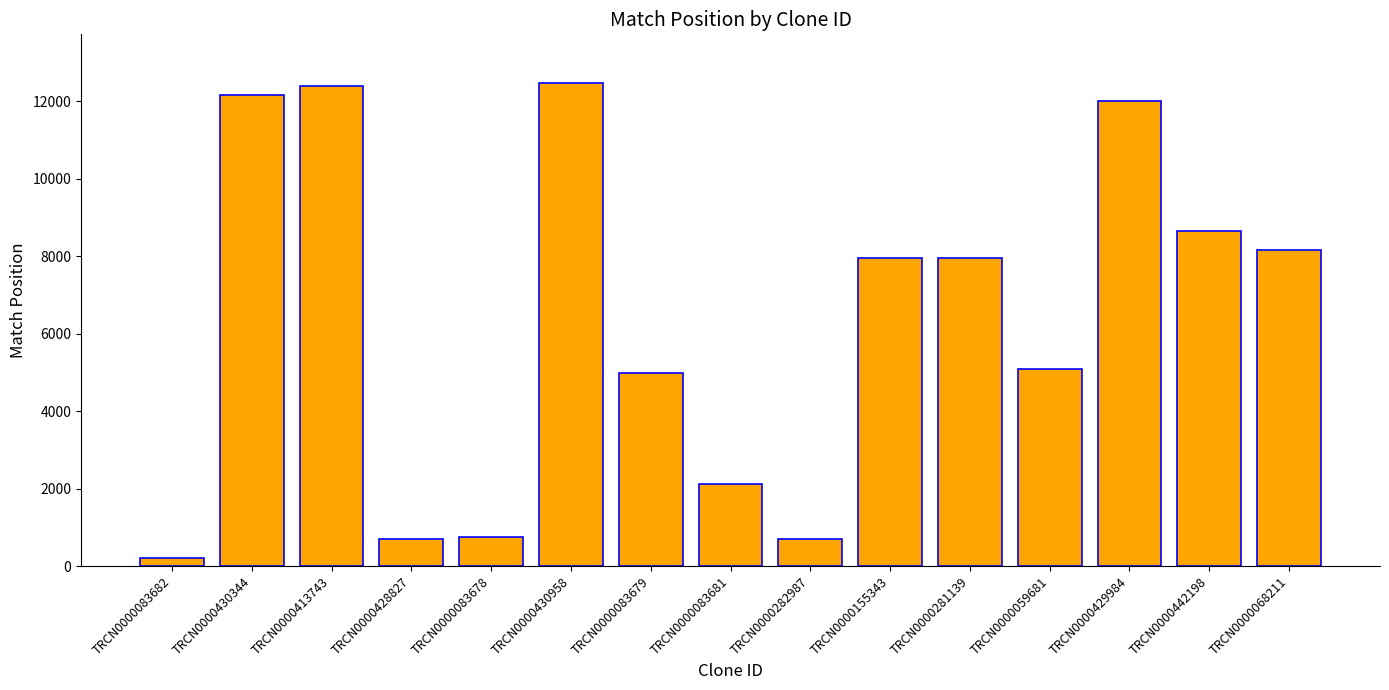

What is the label of the 5th bar from the left?

TRCN0000083678